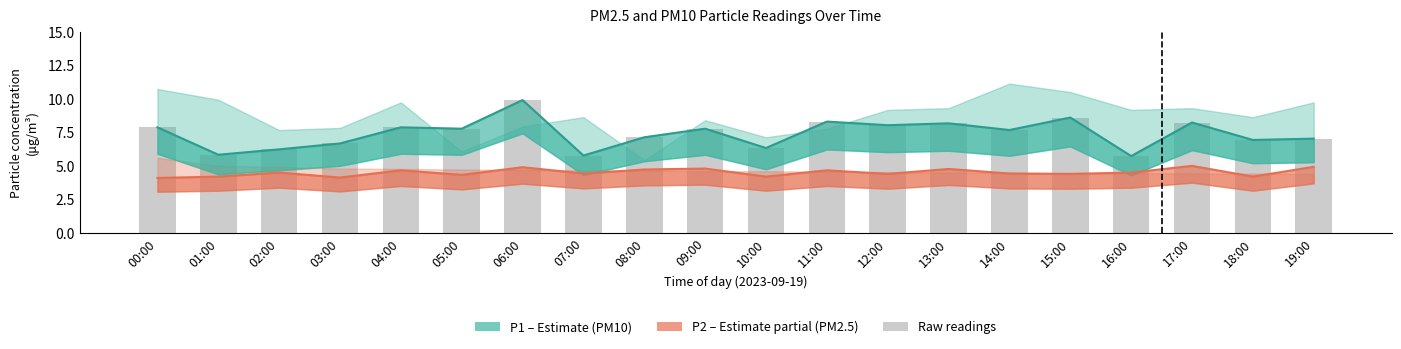

What is the approximate value of P2 at 05:00?

4.3